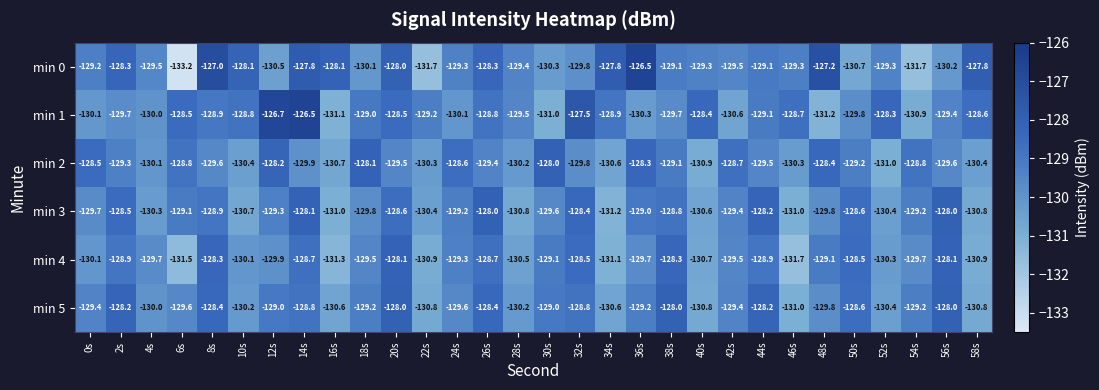

How many categories are shown in the chart?

30